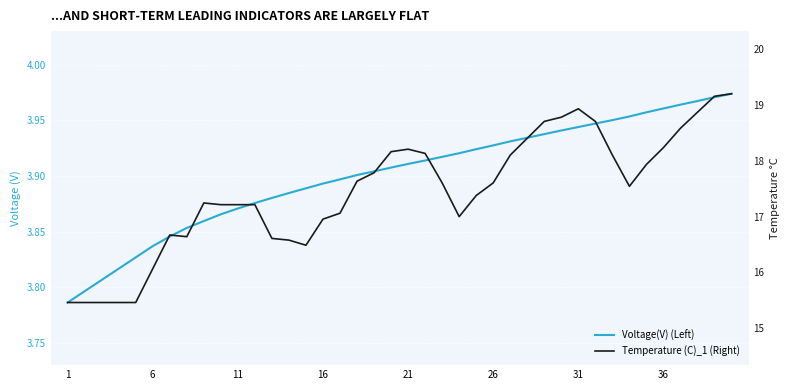

In Temperature (C)_1 (Right), how many points are lower than both neighbors (excluding endpoints)?

4